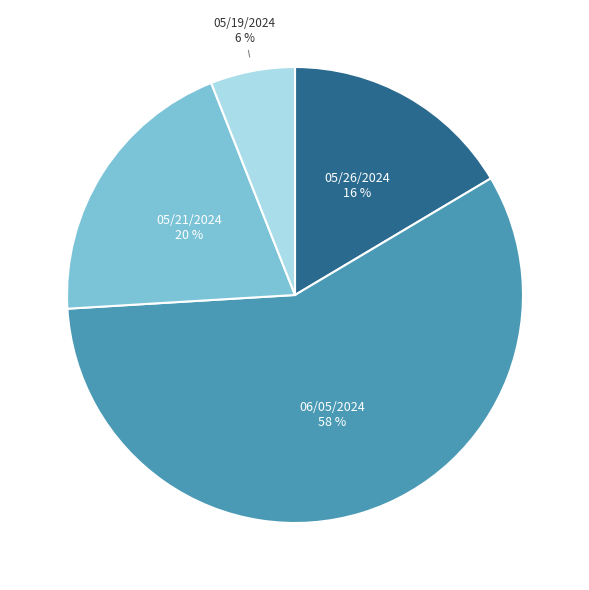

How many slices are in this pie chart?

4